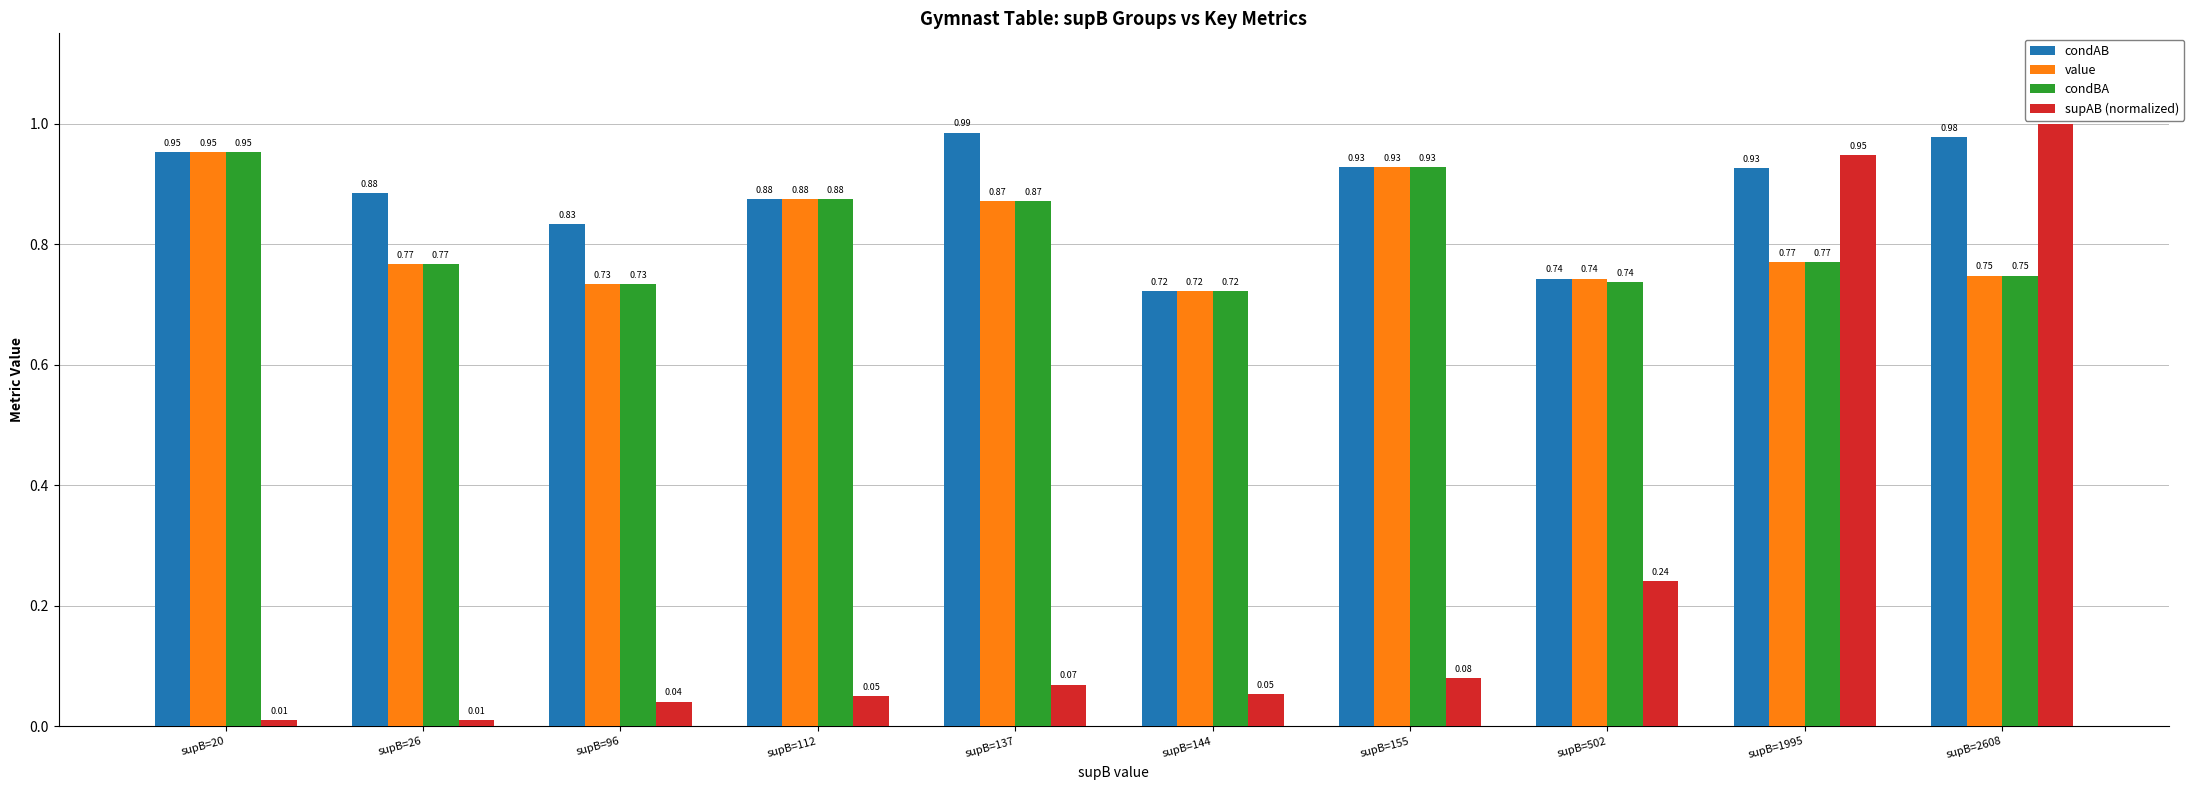

At which category is the sum across all series the highest?

supB=2608